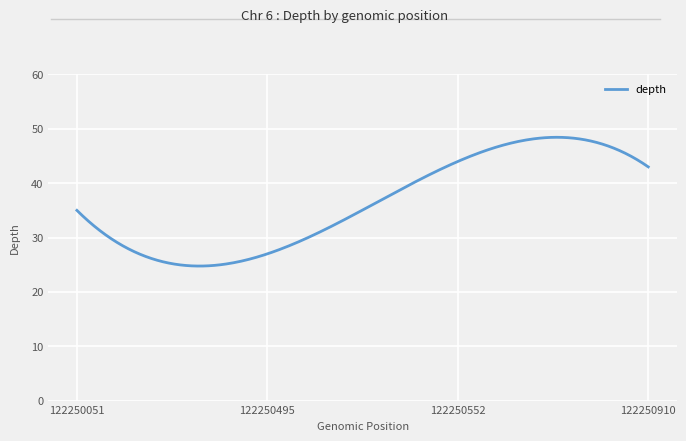

What is the minimum value shown in the chart?

24.8